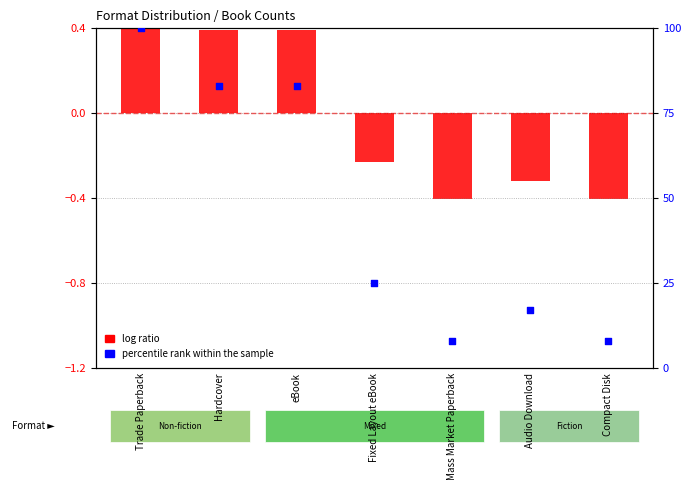

What is the change in value from eBook to Mass Market Paperback?

-75